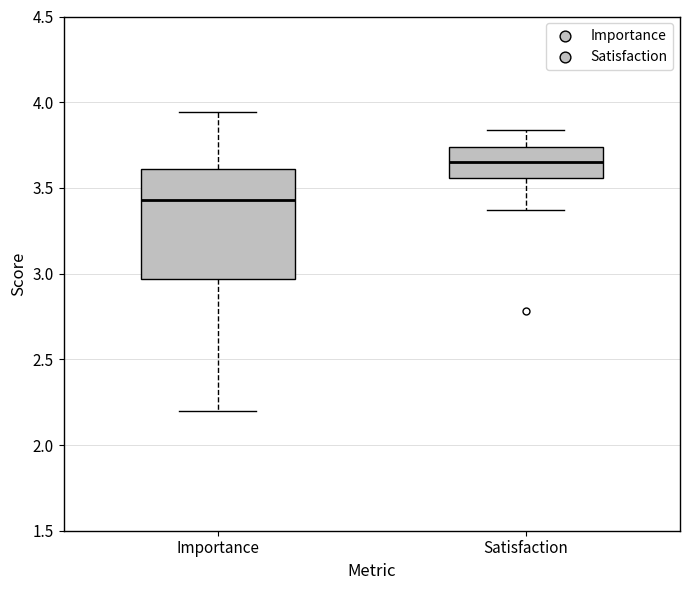

Which box has the highest median line?

Satisfaction